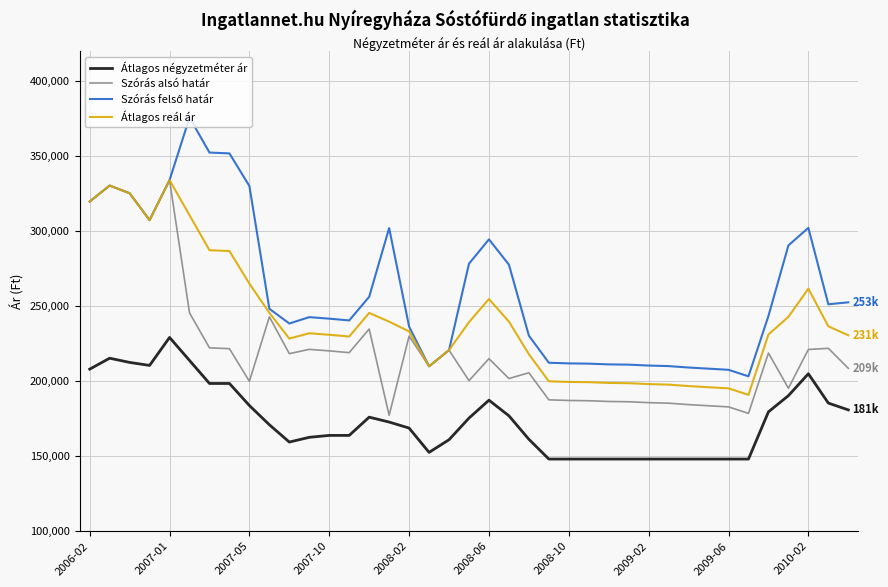

What is the highest value of the Átlagos négyzetméter ár series?

229110